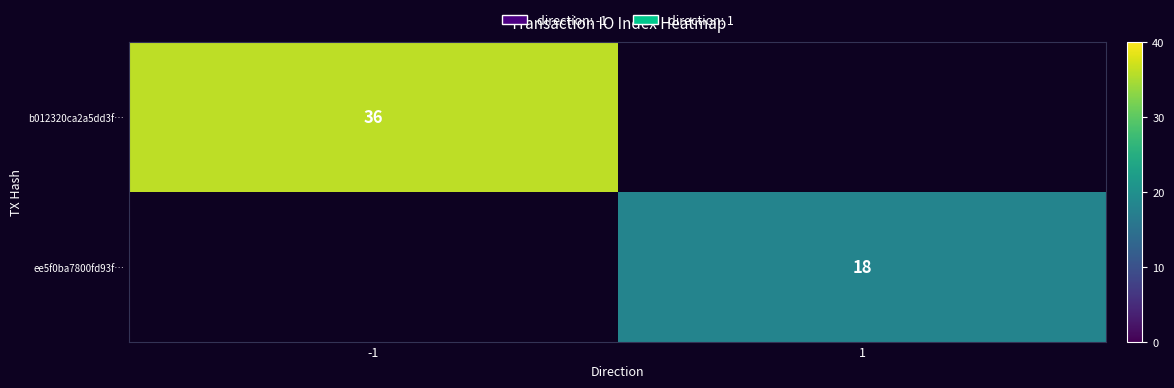

The value of b012320ca2a5dd3f… at -1 is 20. True or false?

False